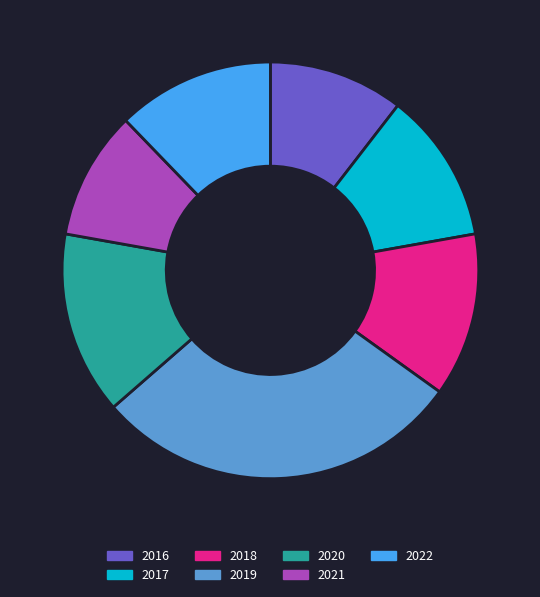

Is the sum of 2016 and 2021 greater than half?

No